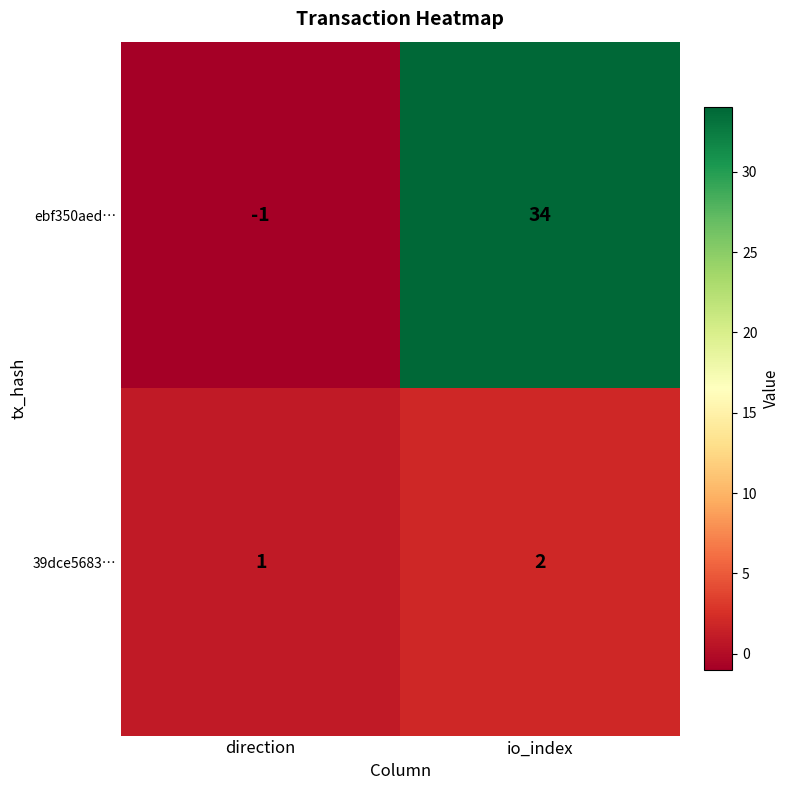

How many data points does each series have?

2